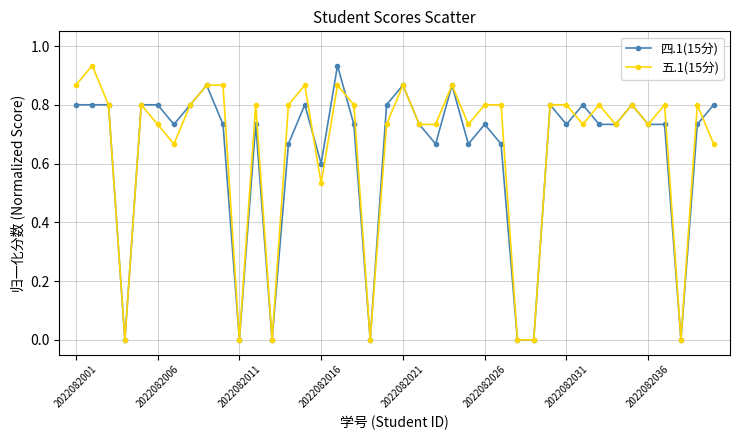

How many series are shown in this chart?

2